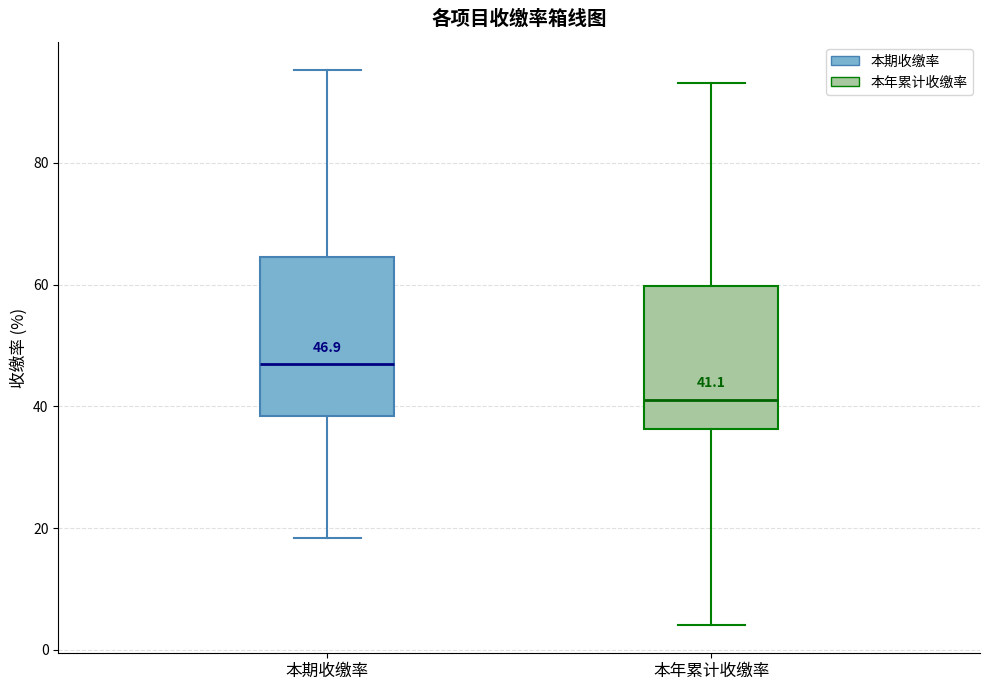

Which box's median line is the lowest?

本年累计收缴率